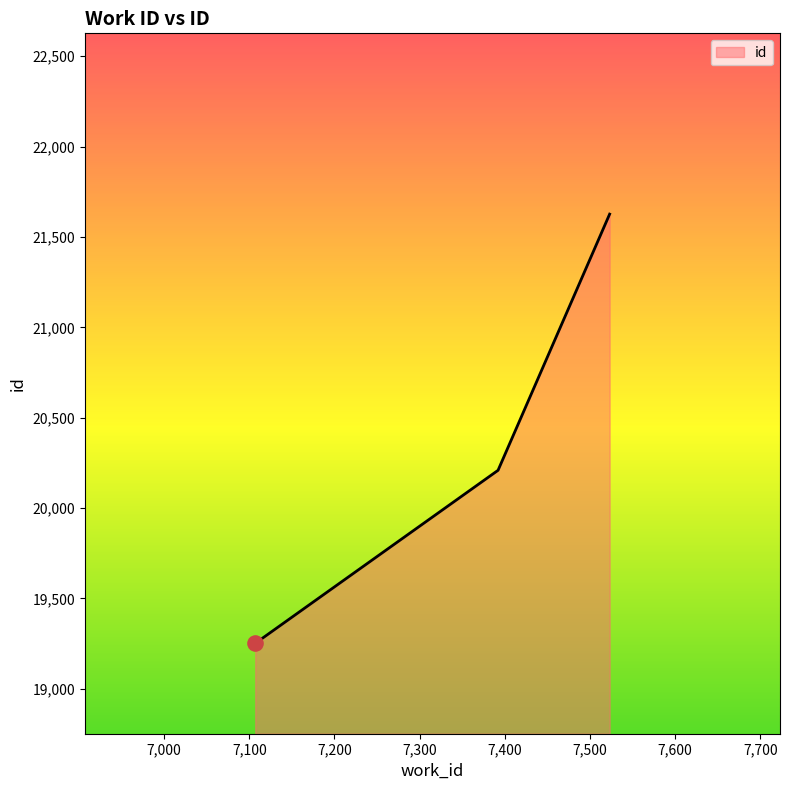

What is the difference between the second highest and minimum values?

957